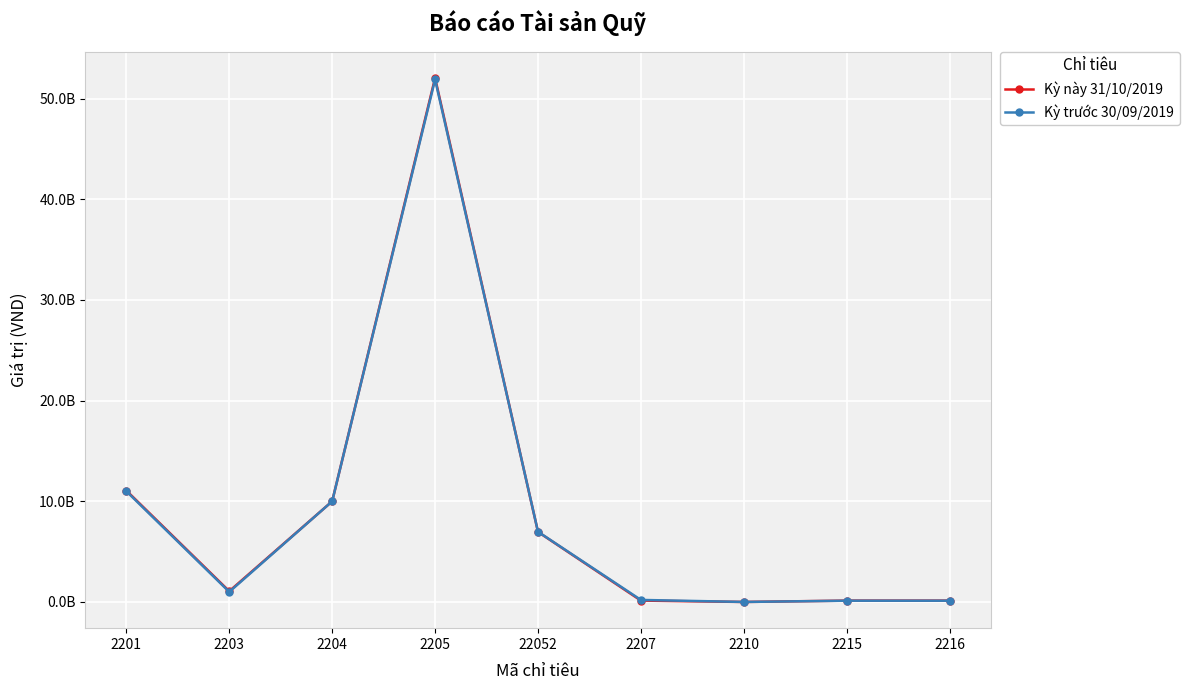

Reading left to right, extract all data points from this chart.

Kỳ này 31/10/2019: 2201=11071612873	2203=1071612873	2204=10000000000	2205=52054665670	22052=6961374320	2207=138805042	2210=2506856	2215=136708468	2216=136708468
Kỳ trước 30/09/2019: 2201=11003580752	2203=1003580752	2204=10000000000	2205=51906580340	22052=6977091740	2207=204968577	2210=3780828	2215=127461925	2216=127461925